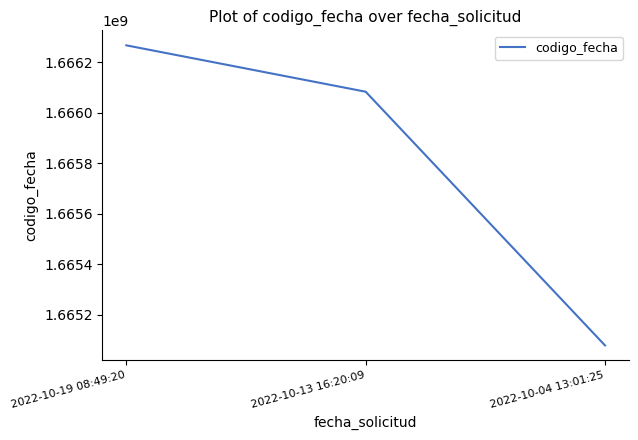

Rank the categories by value from highest to lowest.

2022-10-19 08:49:20, 2022-10-13 16:20:09, 2022-10-04 13:01:25